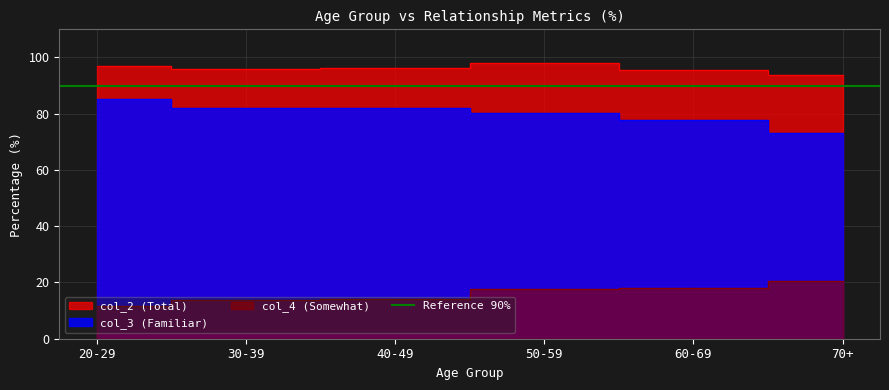

What is the difference between the col_2 (Total) values at 20-29 and 30-39?

1.0